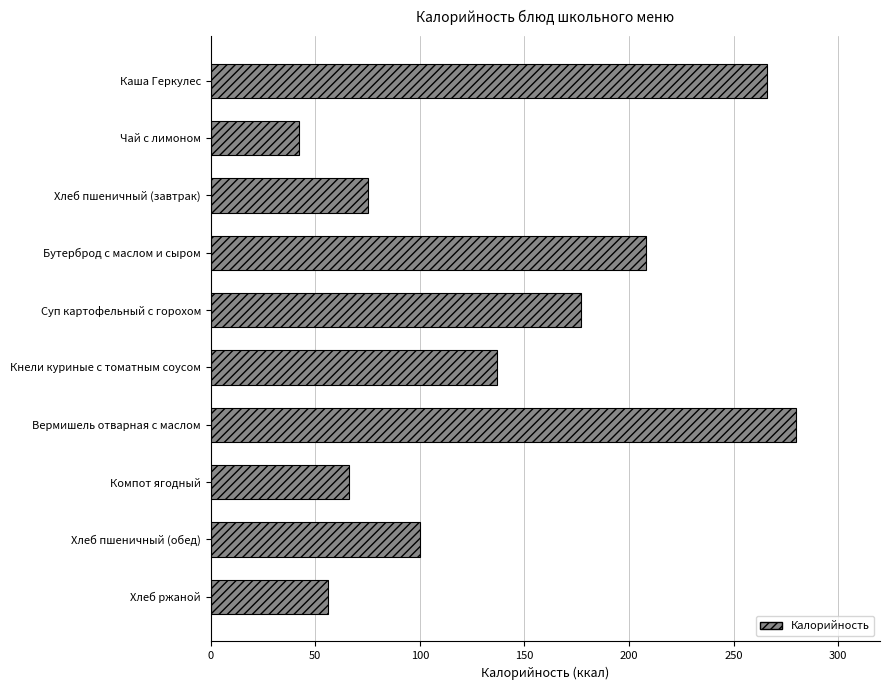

Where is the data nearest to the value 161?

Суп картофельный с горохом